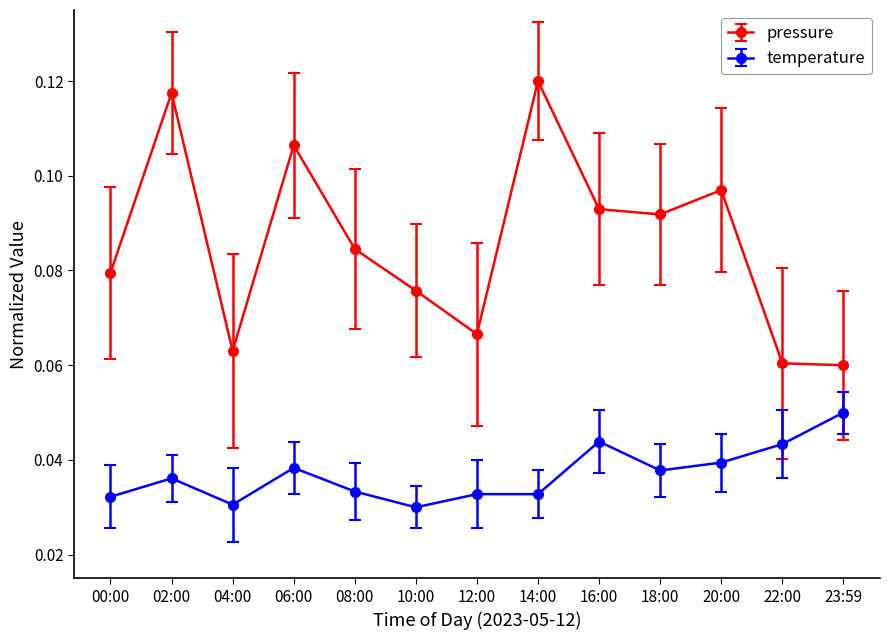

Which category has the highest value across all series?

14:00